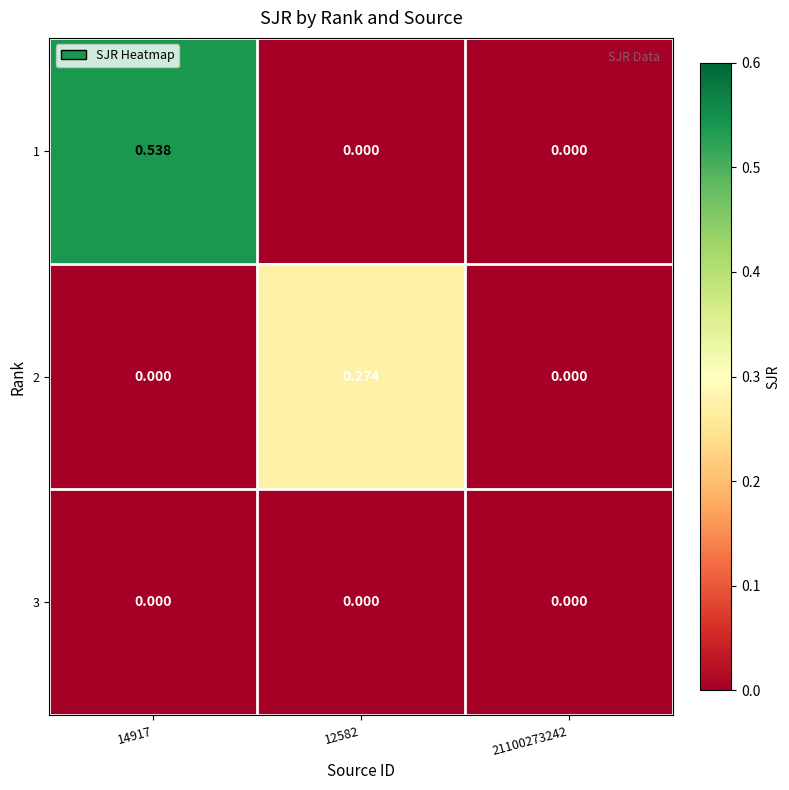

List the series in order of their overall mean, highest first.

1, 2, 3